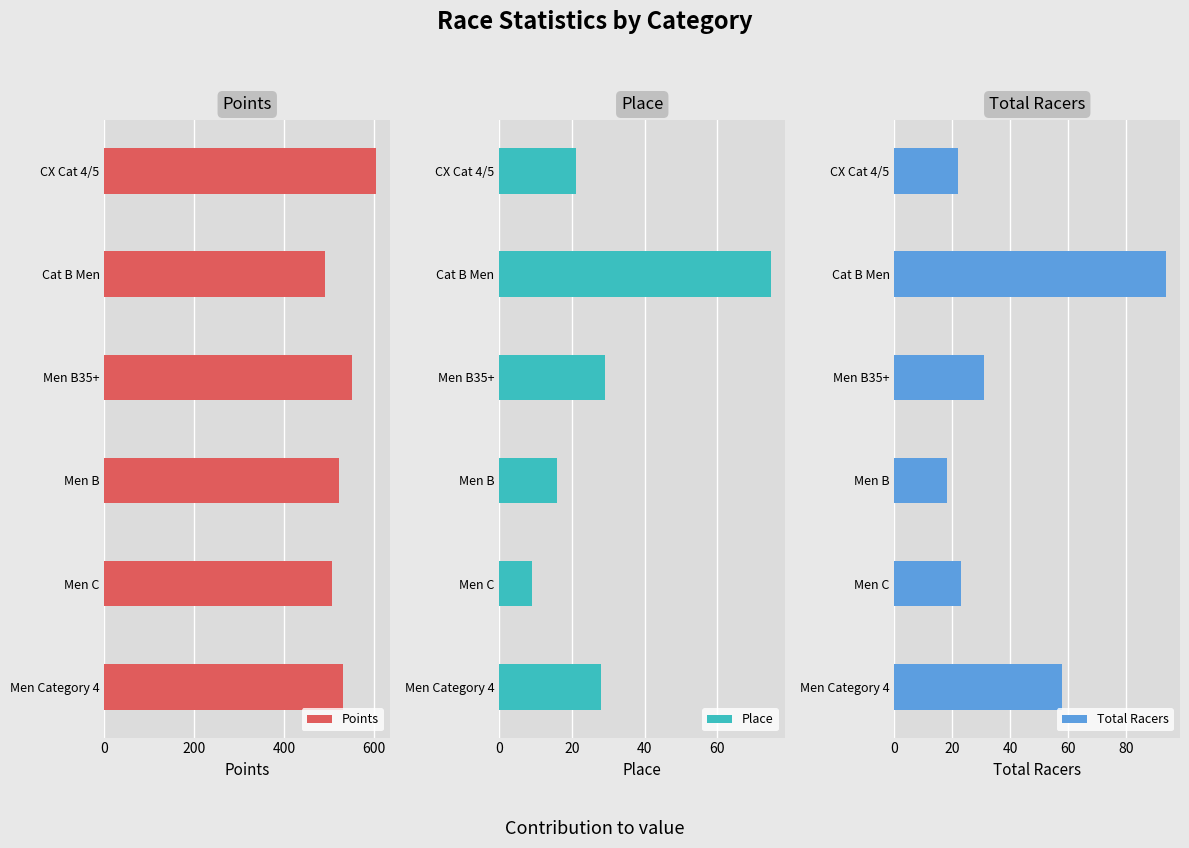

Reading right to left, what are all the values shown in this chart?

Points: 606.3	490.9	552.8	522.9	508.1	532.8
Place: 21.0	75.0	29.0	16.0	9.0	28.0
Total Racers: 22.0	94.0	31.0	18.0	23.0	58.0